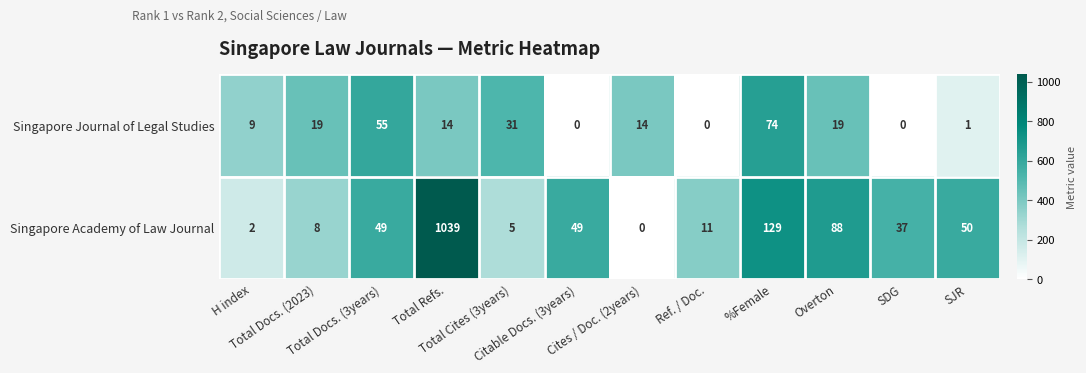

At which category is the sum across all series the highest?

Total Refs.